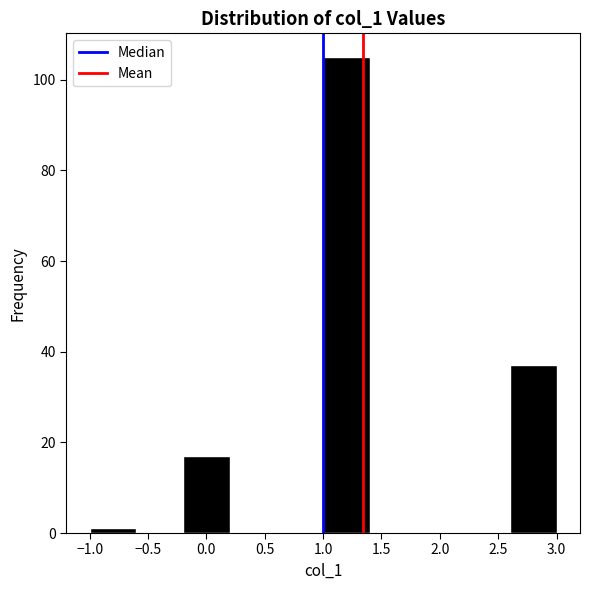

Reading left to right, transcribe this chart: for each bar, give the range it covers on the x-axis and its height. The values are not printed on the chart, so give them approximately, as read against the axis.

-1.0 to -0.6: under 2
-0.6 to -0.2: 0
-0.2 to 0.2: 18
0.2 to 0.6: 0
0.6 to 1.0: 0
1.0 to 1.4: 106
1.4 to 1.8: 0
1.8 to 2.2: 0
2.2 to 2.6: 0
2.6 to 3.0: 38